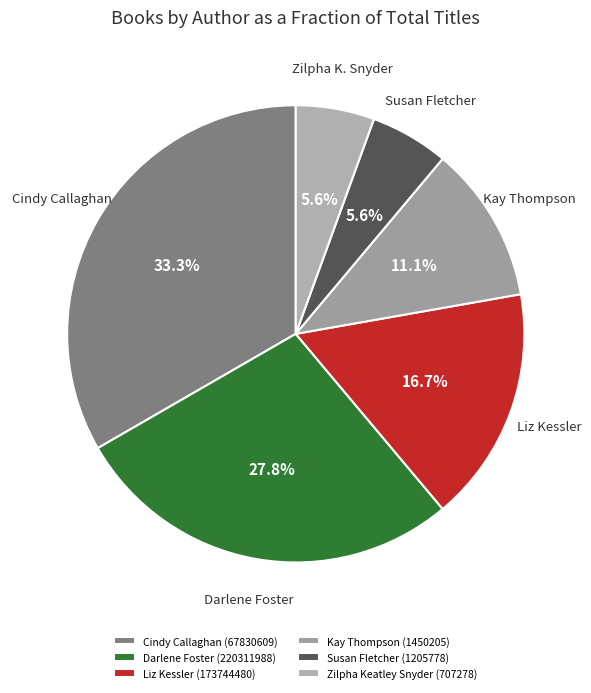

Is it true that Susan Fletcher (1205778) is 6% of the pie?

True